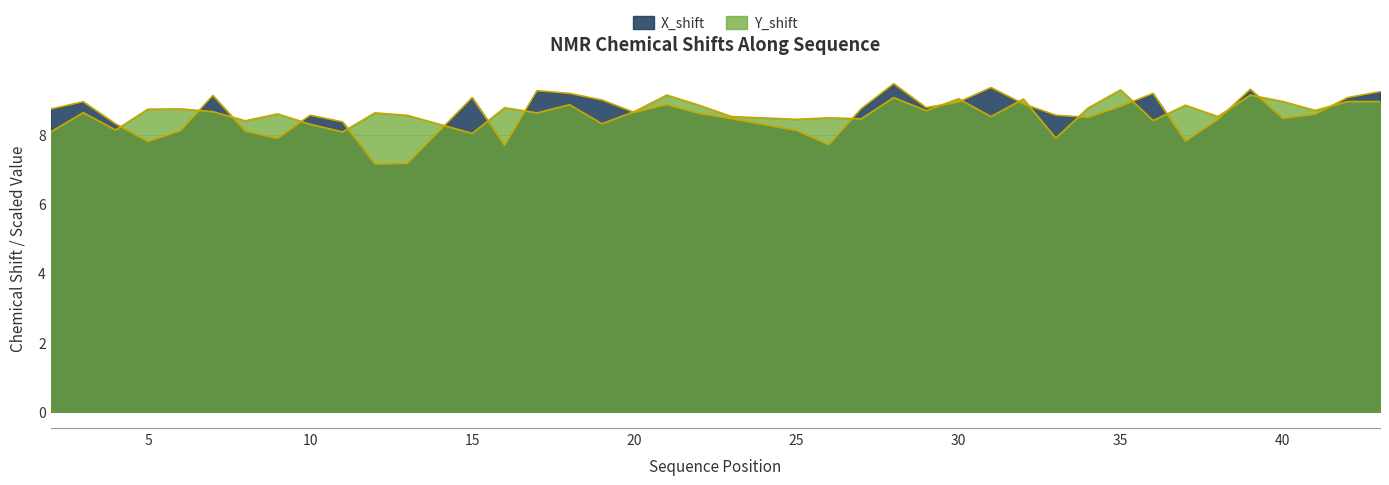

At which label does Y_shift reach its peak?

35